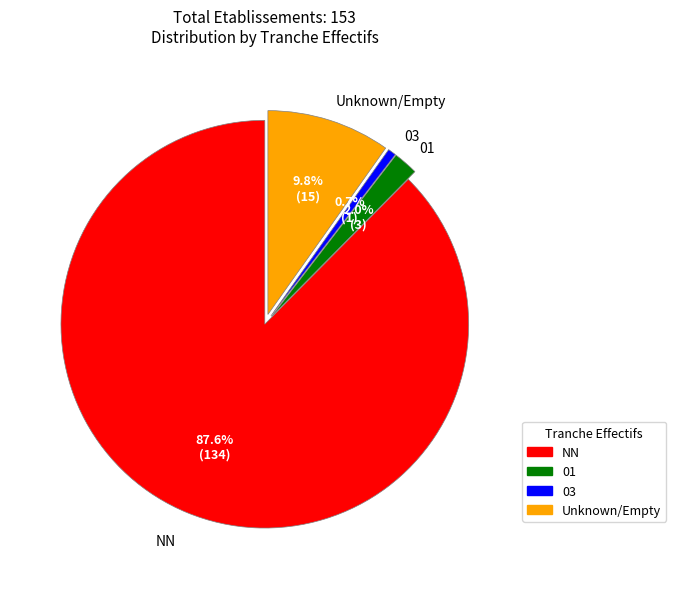

Is there a majority slice in this chart?

Yes